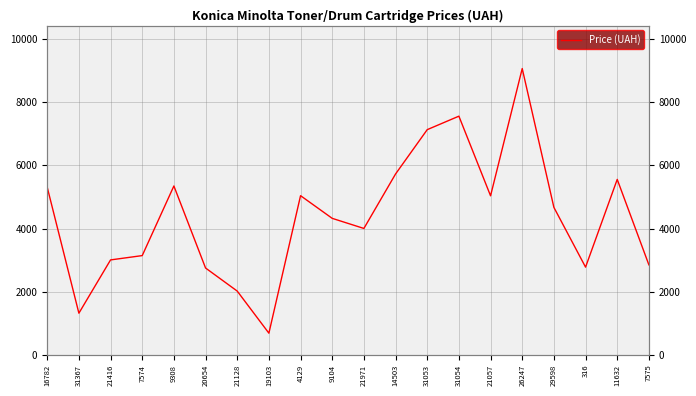

What position from the left is 21416?

3